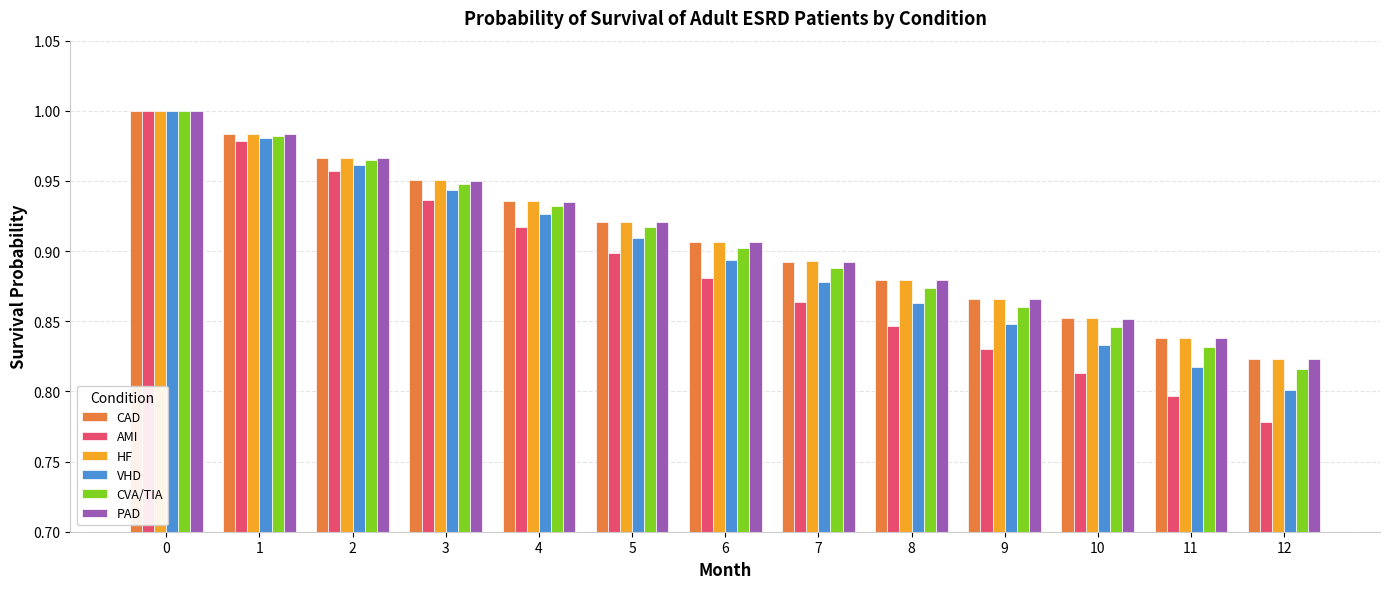

Is the value of AMI at 7 greater than the value of VHD at 12?

Yes